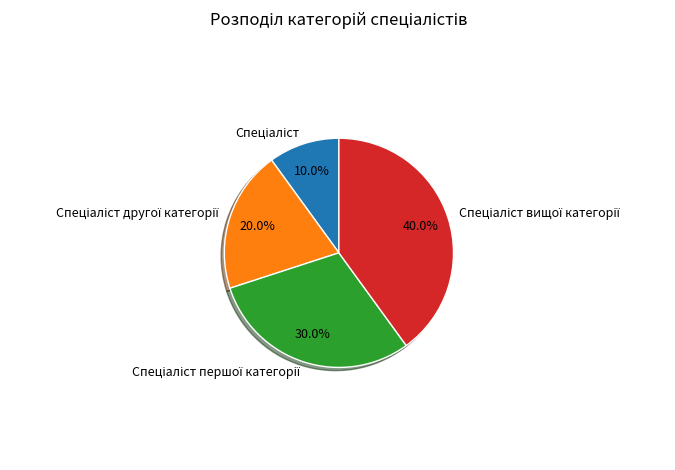

Is there any slice that represents more than half of the pie?

No